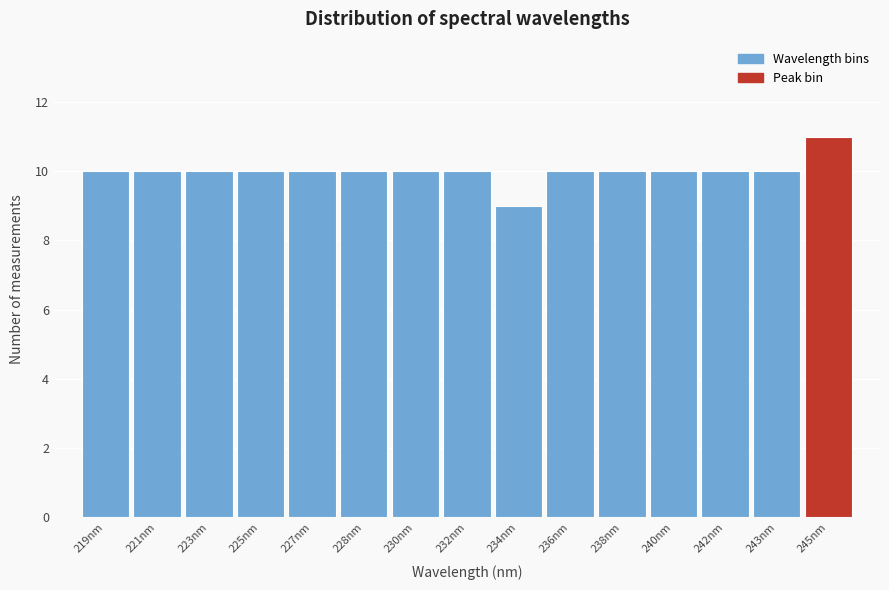

Reading right to left, what are all the values shown in this chart?

11	10	10	10	10	10	9	10	10	10	10	10	10	10	10